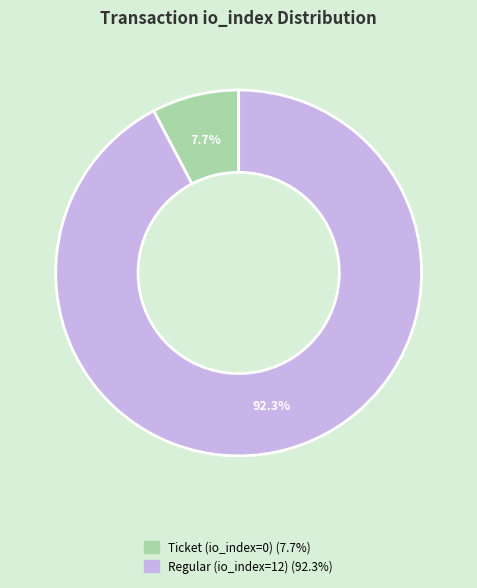

To the nearest percent, what portion does Regular (io_index=12) represent?

92%